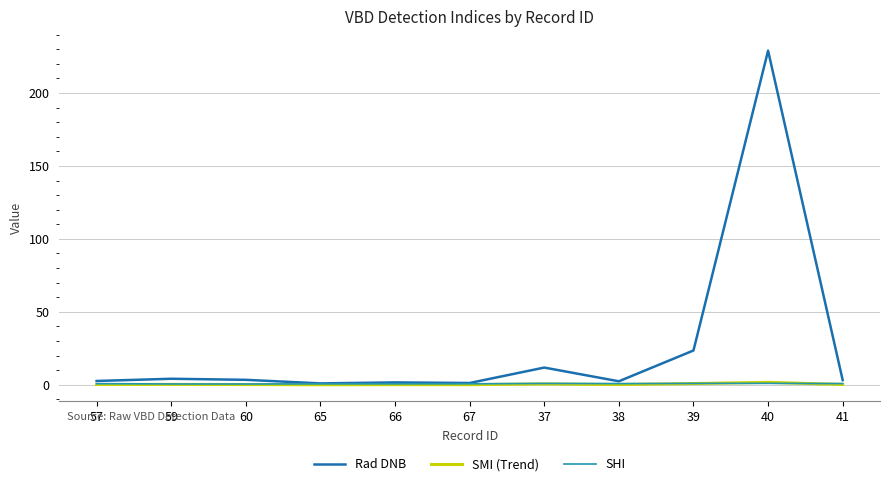

True or false: Rad DNB and SHI intersect in this chart.

False